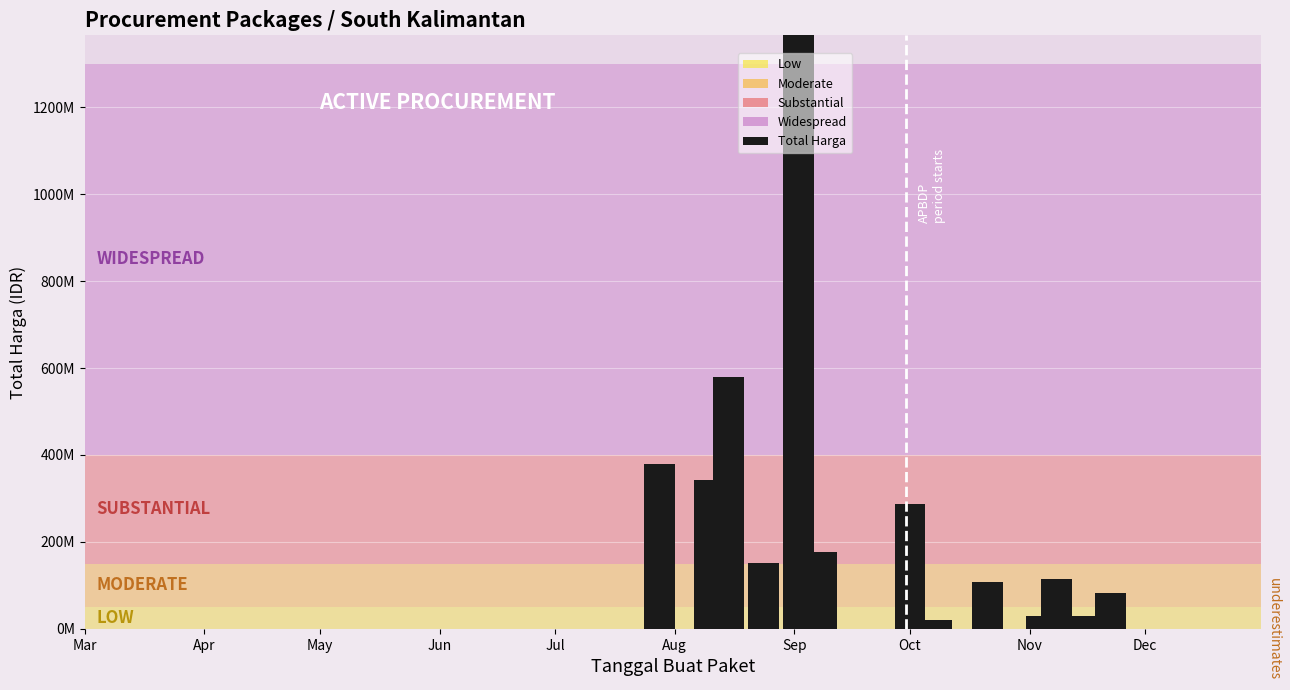

Count the number of data series in this chart.

1